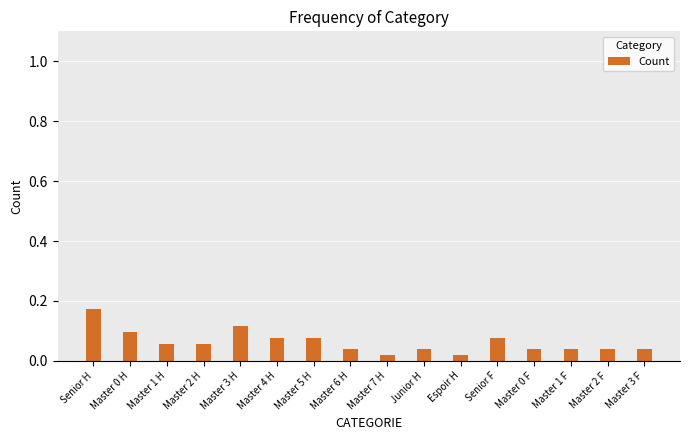

The chart shows a value of 0.0 at Master 4 H. True or false?

False